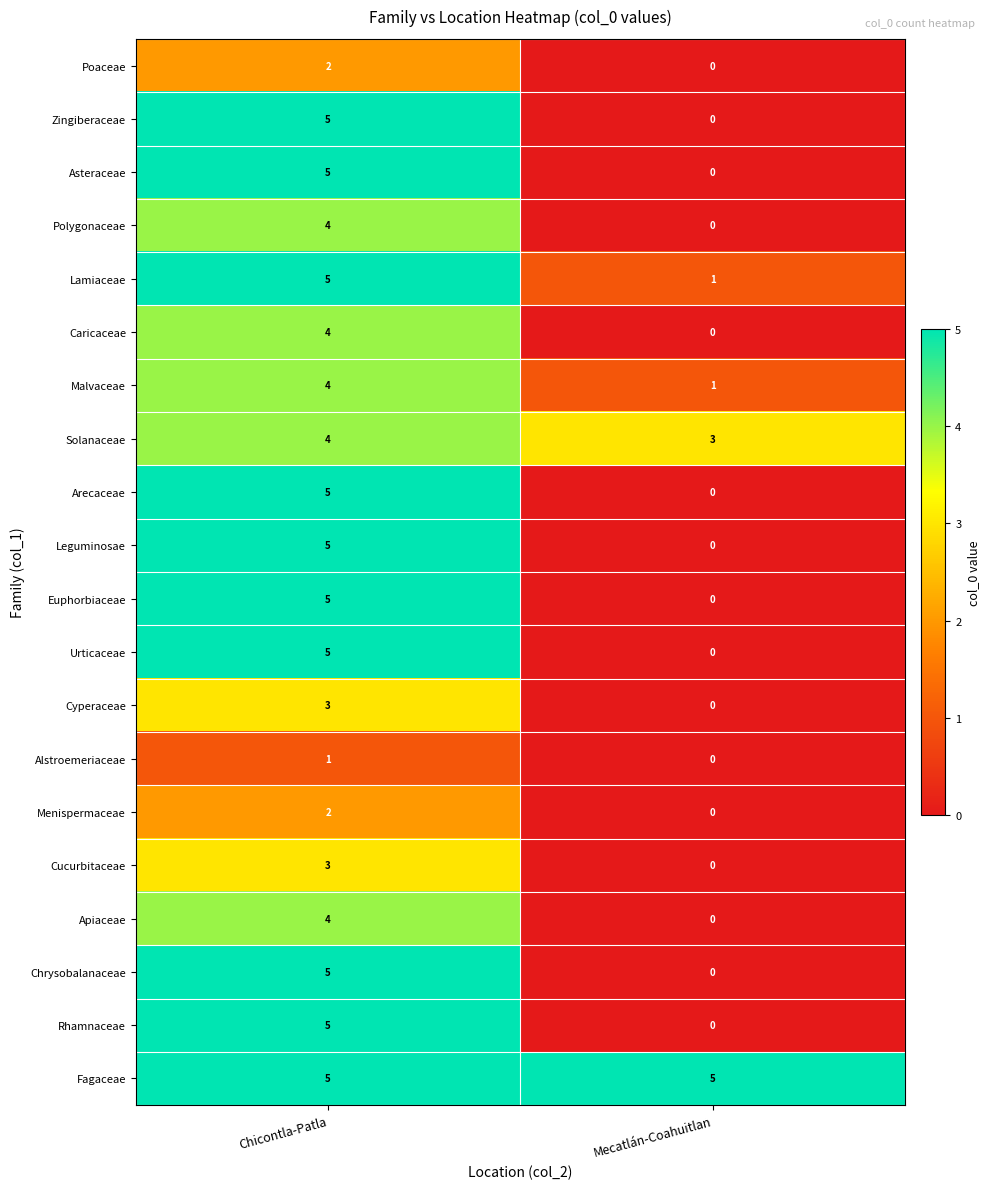

What is the difference between the Cyperaceae values at Chicontla-Patla and Mecatlán-Coahuitlan?

3